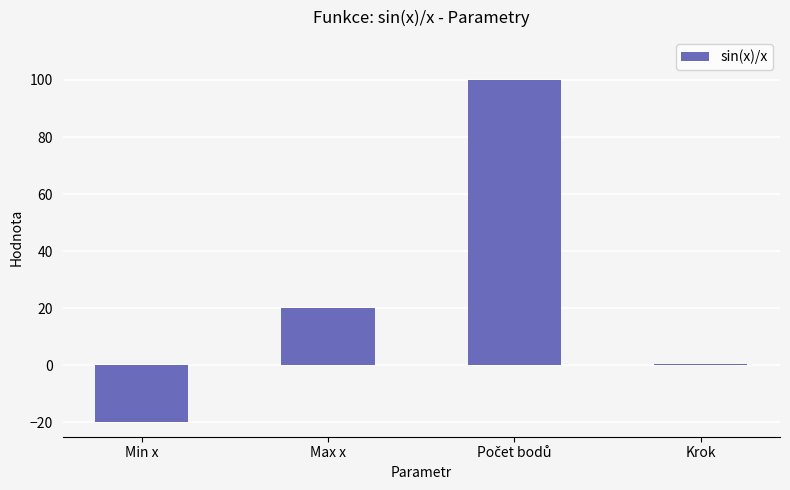

Reading left to right, list all the values displayed in this chart.

-20.0	20.0	100.0	0.4